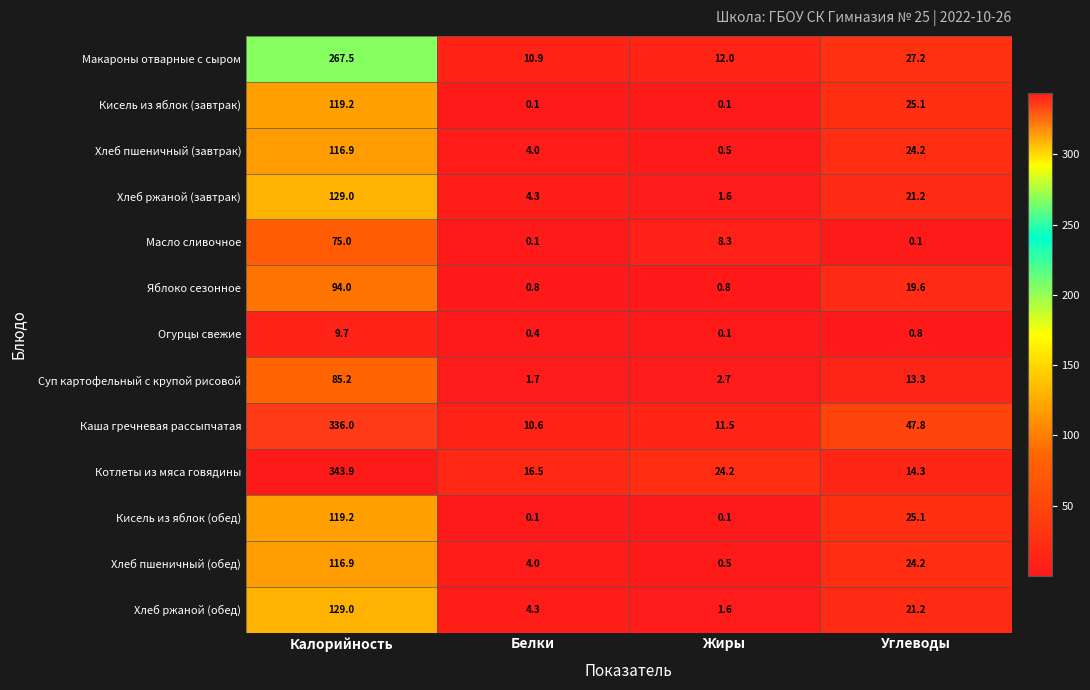

List the labels in order of Хлеб ржаной (обед) value, largest first.

Калорийность, Углеводы, Белки, Жиры